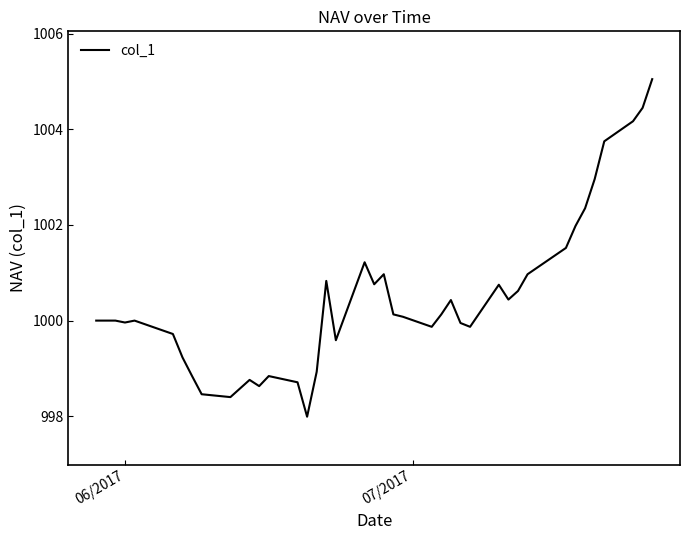

What is the smallest value displayed?

998.0